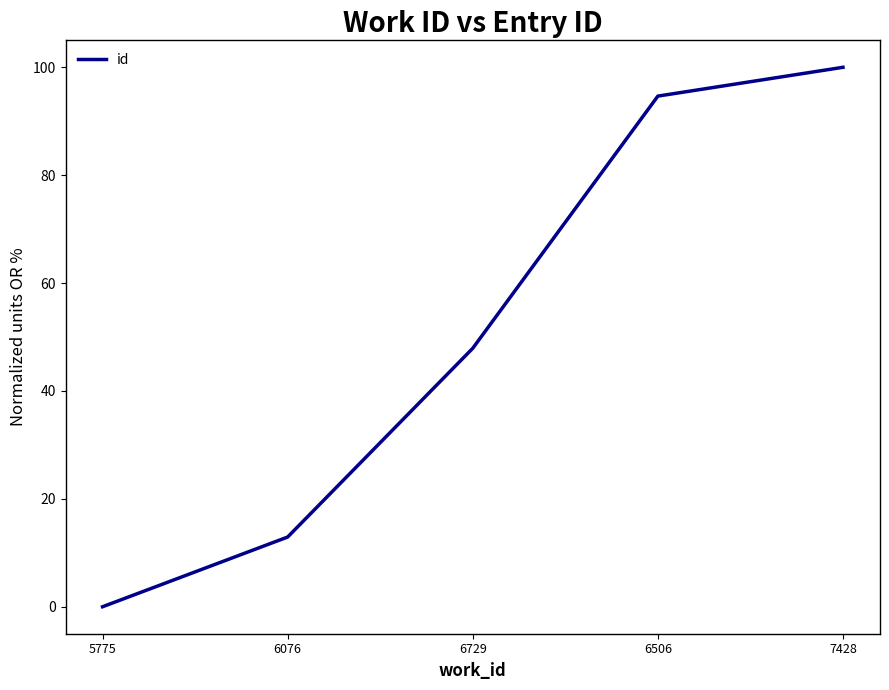

What is the greatest value displayed?

100.0